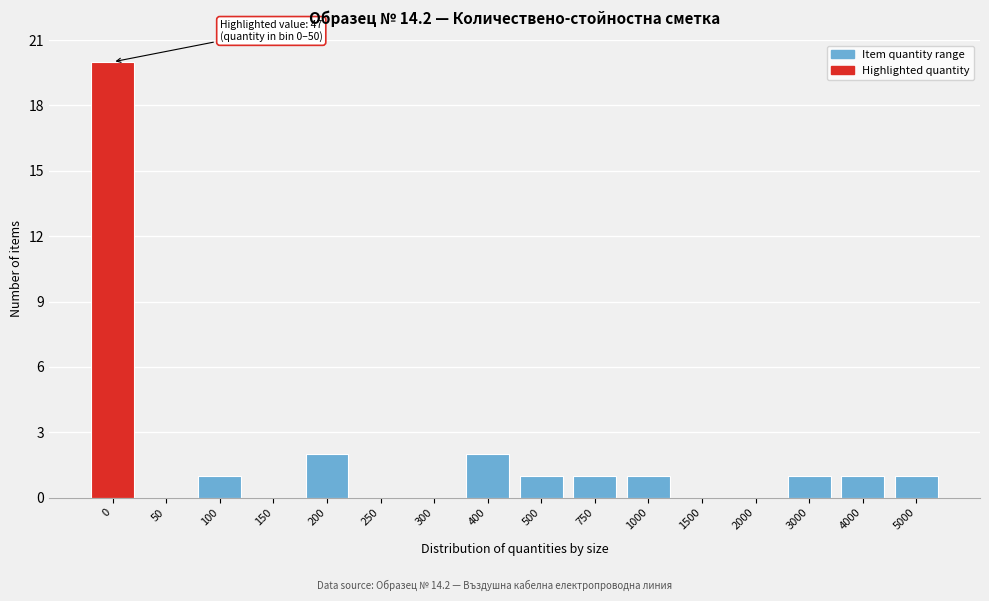

Reading left to right, extract all data points from this chart.

0=20	50=0	100=1	150=0	200=2	250=0	300=0	400=2	500=1	750=1	1000=1	1500=0	2000=0	3000=1	4000=1	5000=1